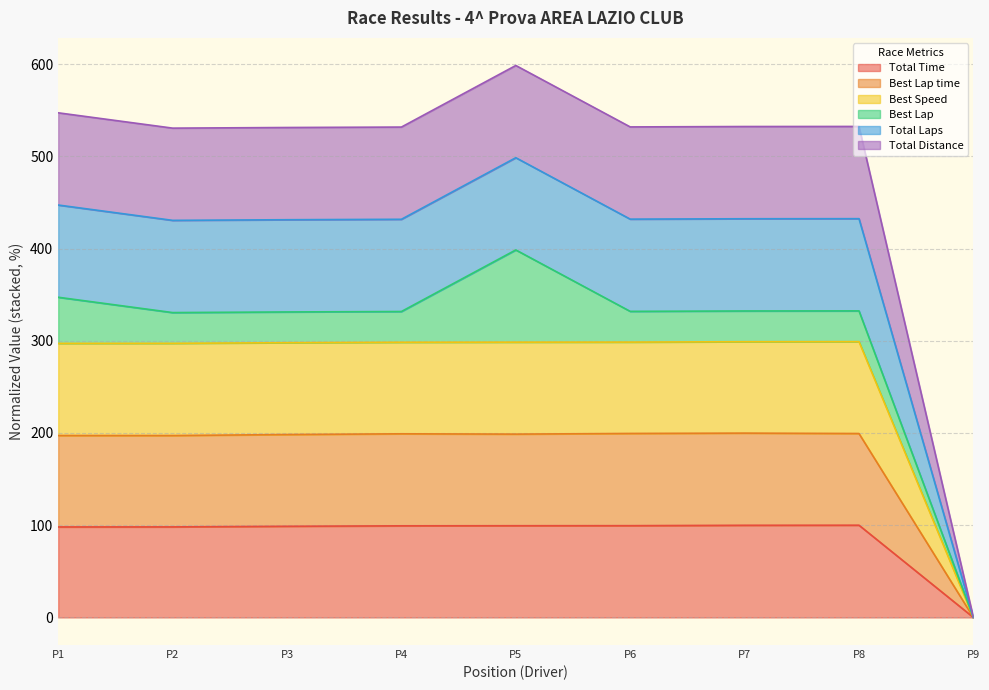

Is the value of Best Lap time at P9 greater than the value of Total Distance at P5?

No